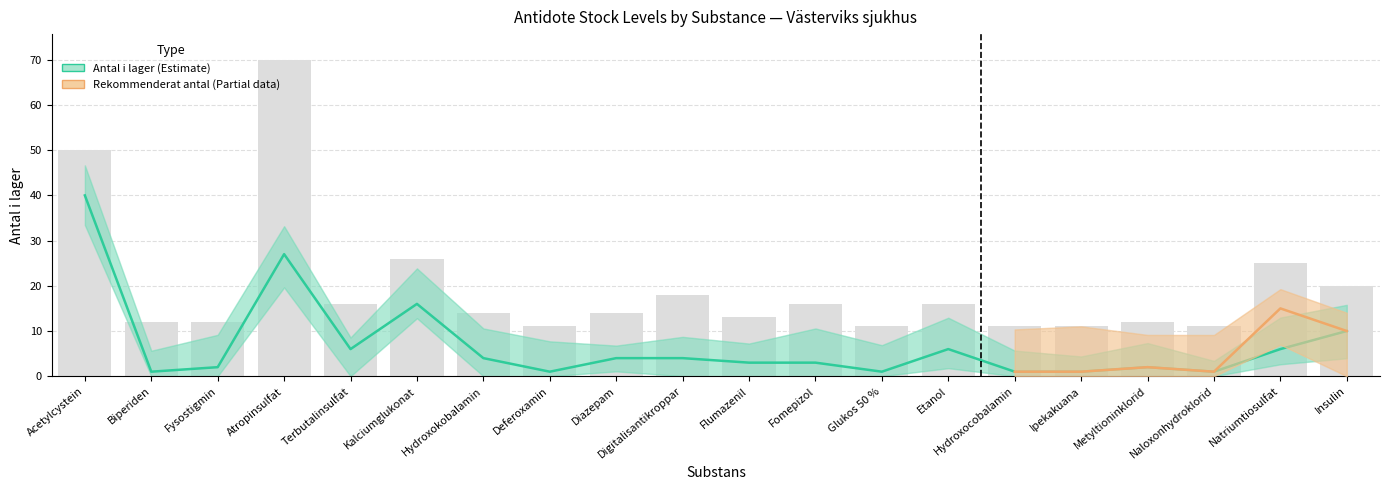

What is the difference between the second highest and minimum values in the Lager vs Rekommenderat (diff) series?

39